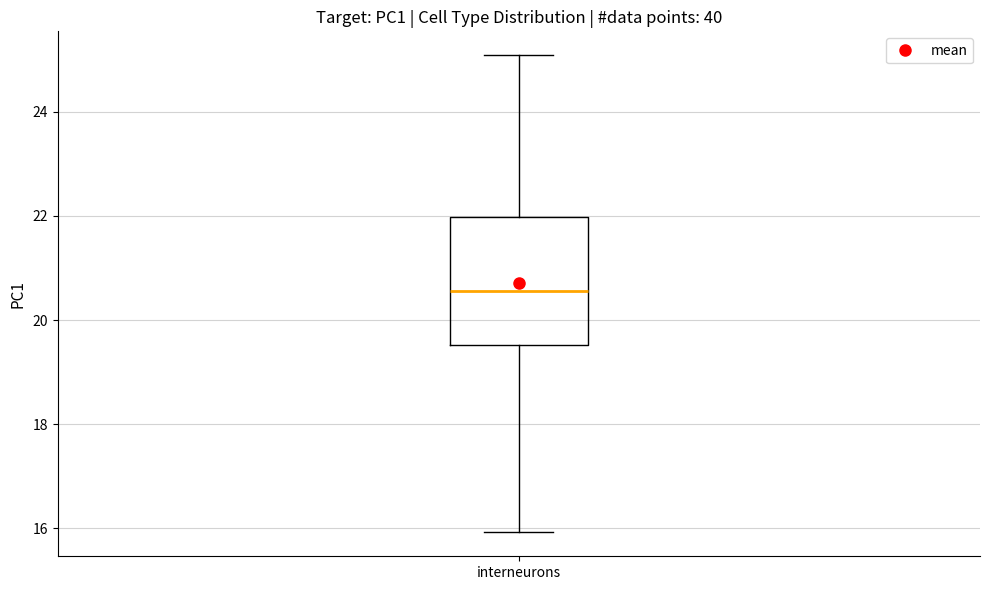

Where is the upper edge of the box for interneurons on the y-axis? The values are not printed on the chart, so give them approximately, as read against the axis.

22.0